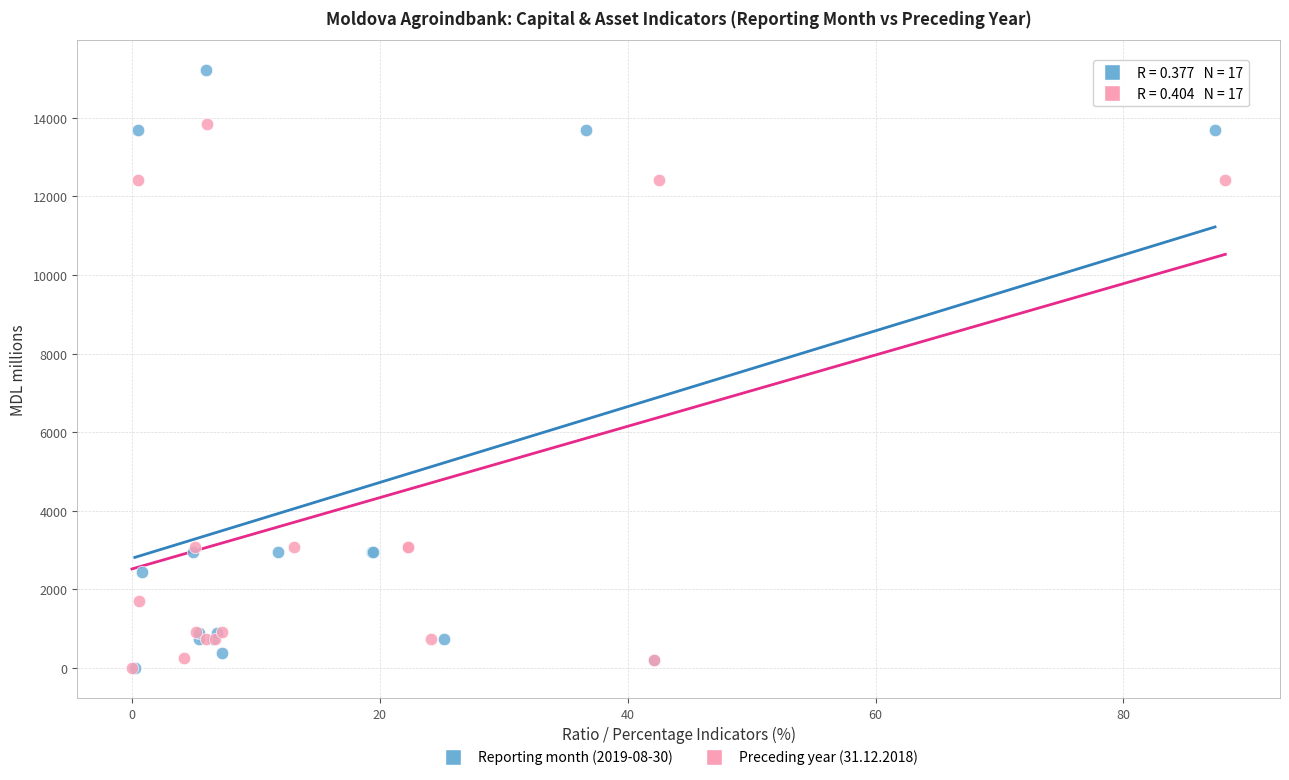

Which series has the largest Y range (max minus min)?

Reporting month (2019-08-30)